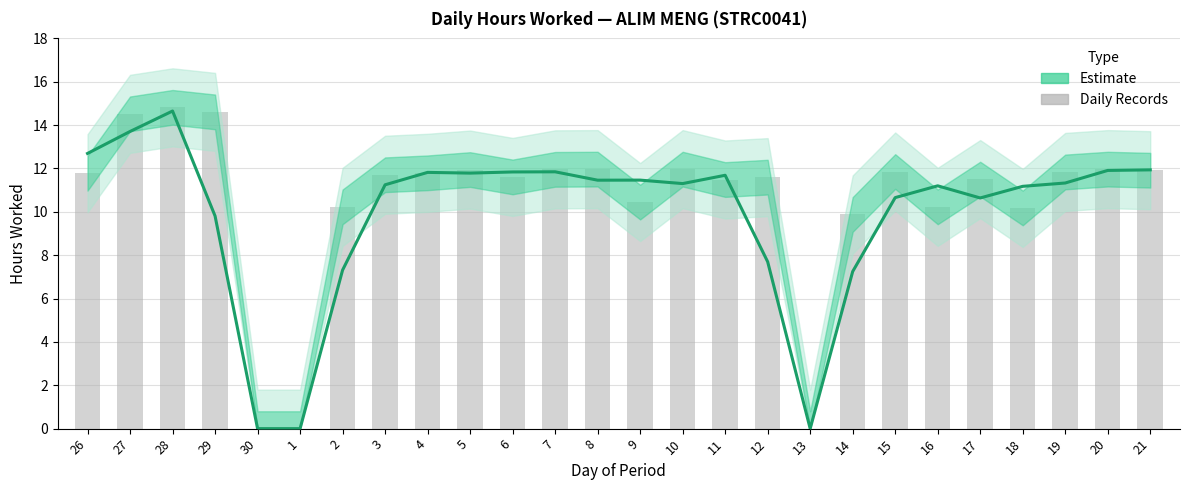

Which category has the highest value across all series?

28